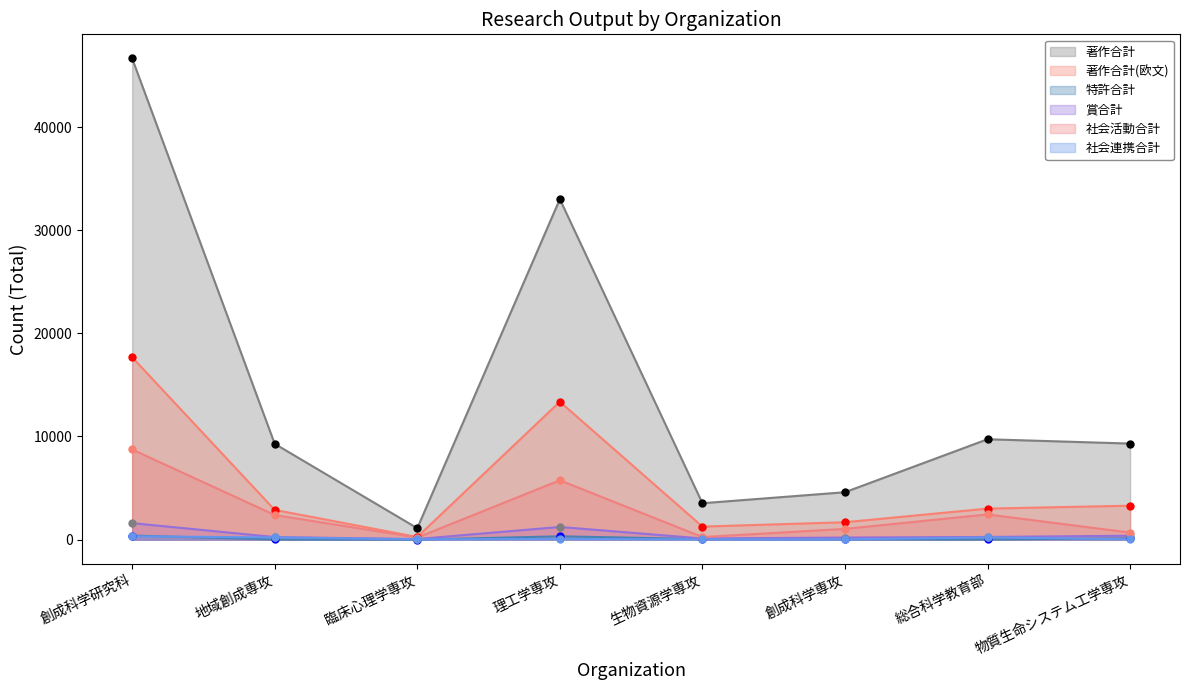

At which category is the sum across all series the highest?

創成科学研究科